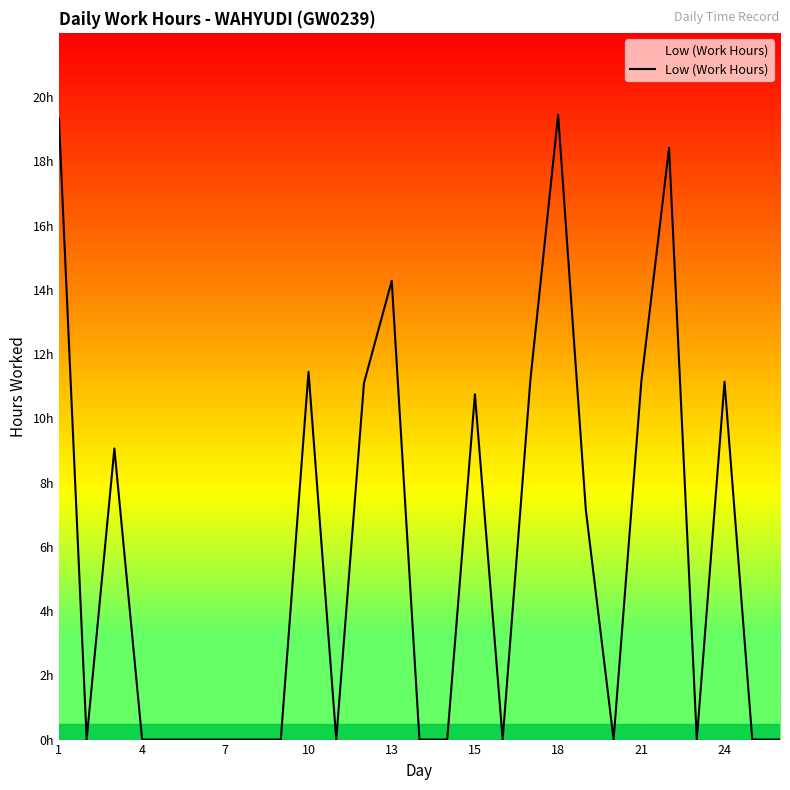

How many interior local valleys (lower than both neighbors) does the data have?

5